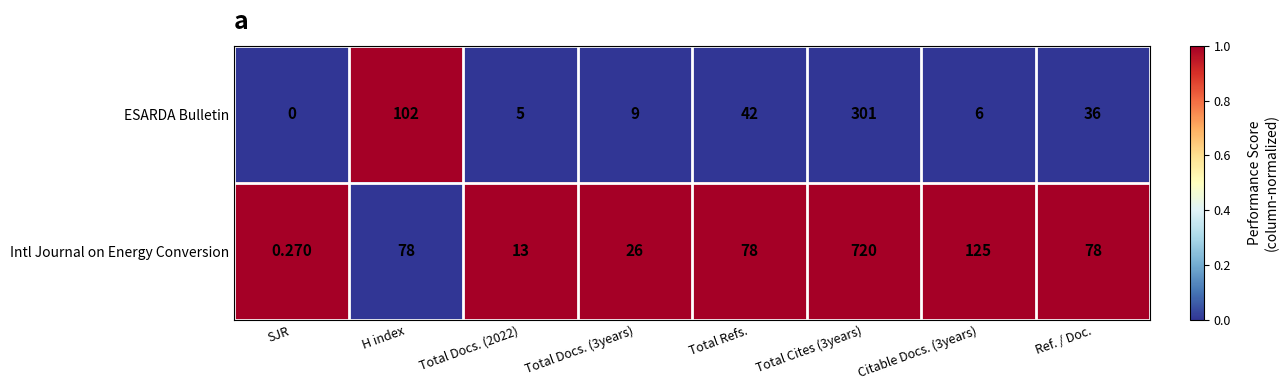

Which series changed the most between Total Cites (3years) and Citable Docs. (3years)?

Intl Journal on Energy Conversion